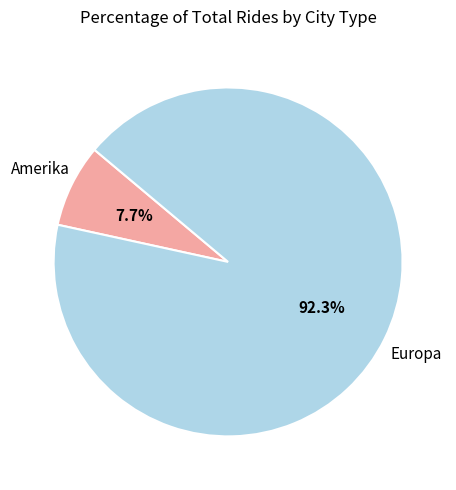

Is there any slice that represents more than half of the pie?

Yes